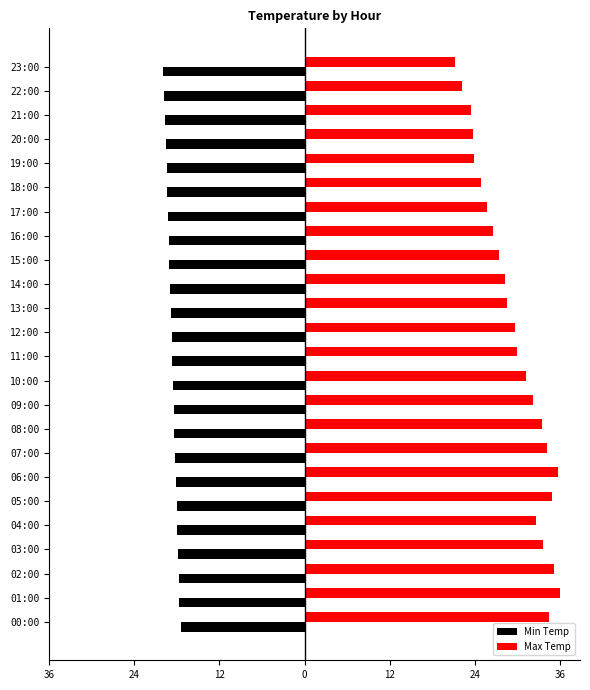

What are all the series names shown in the legend?

Min Temp, Max Temp